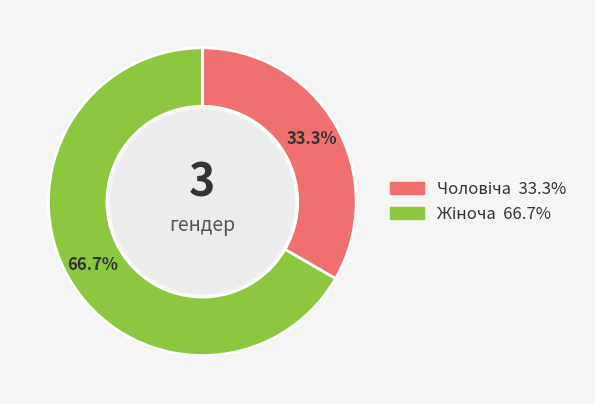

Is there a majority slice in this chart?

Yes